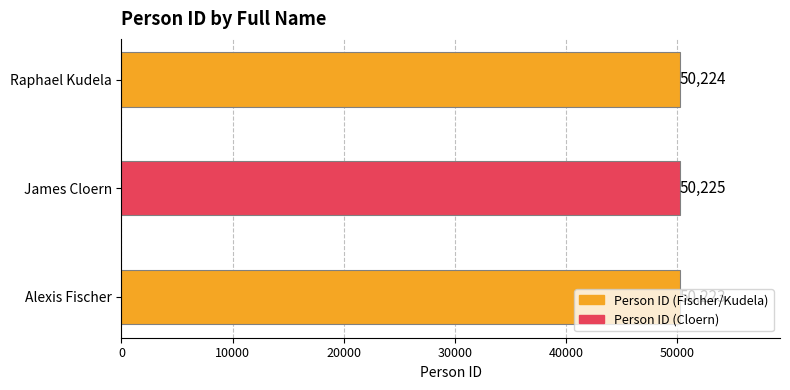

Approximately how many times larger is the value at Raphael Kudela compared to Alexis Fischer?

1.0